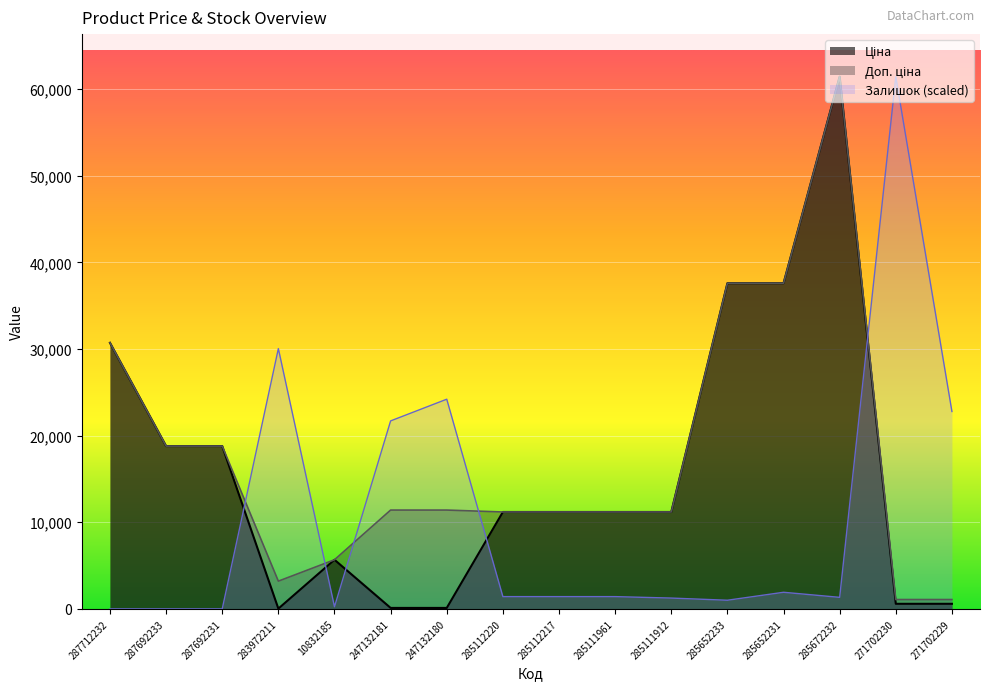

True or false: Залишок has more than 0 points higher than both neighbors.

True